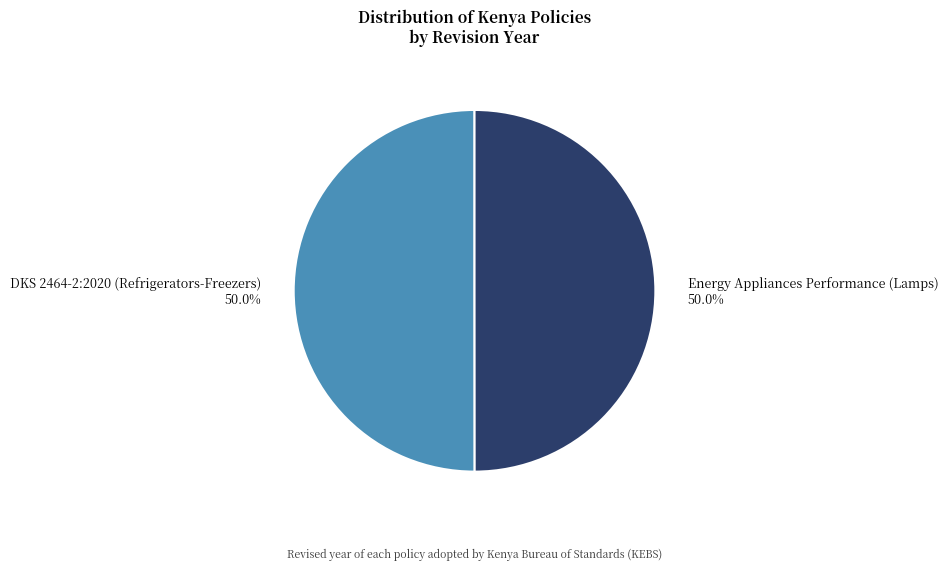

Is it true that Energy Appliances Performance (Lamps) is 50% of the pie?

True